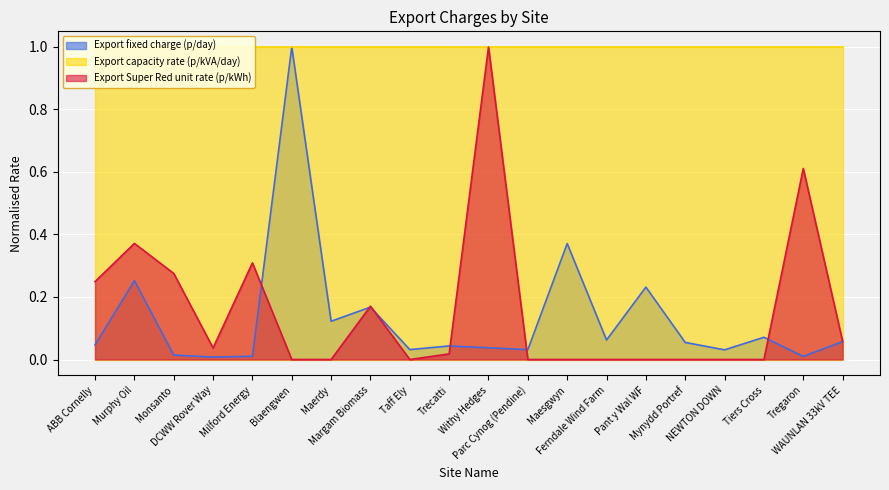

The value of Export fixed charge (p/day) at Monsanto is 0.0. True or false?

True